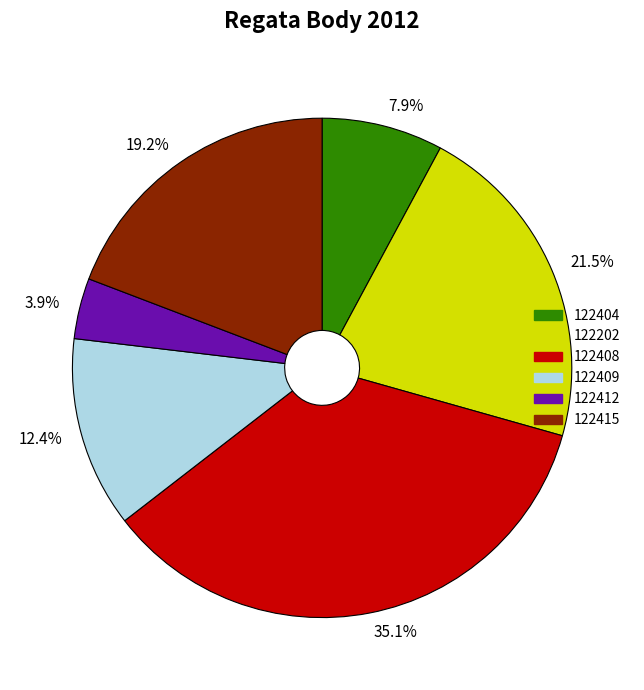

Is there any slice that represents more than half of the pie?

No